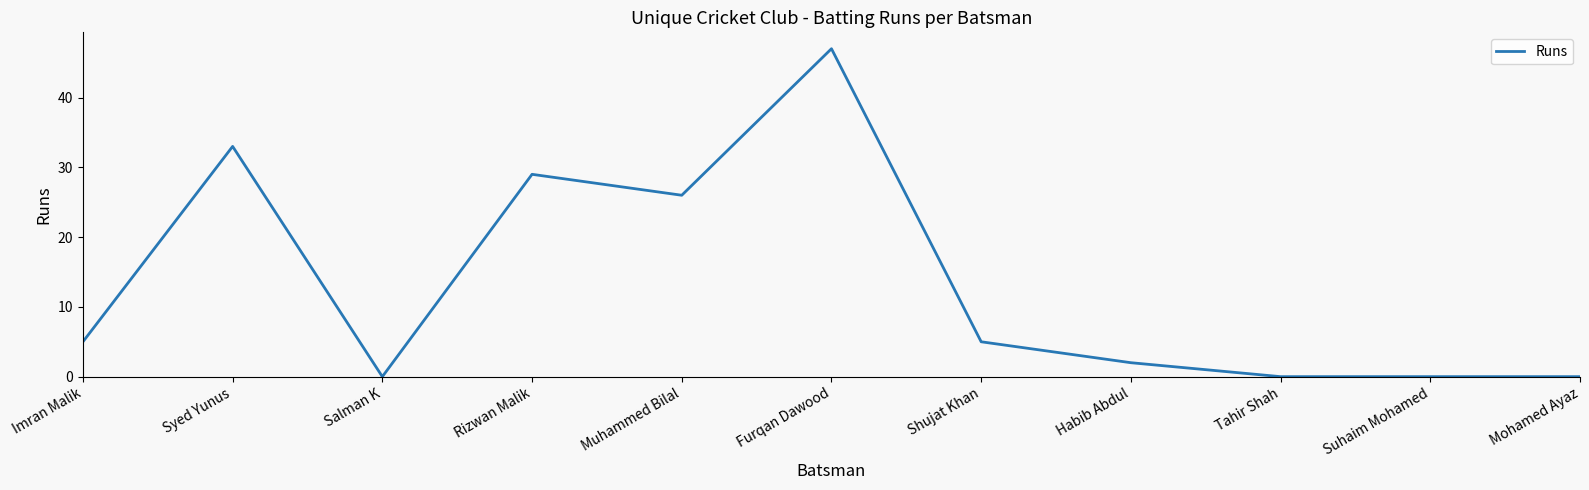

The value at Muhammed Bilal is 41. True or false?

False